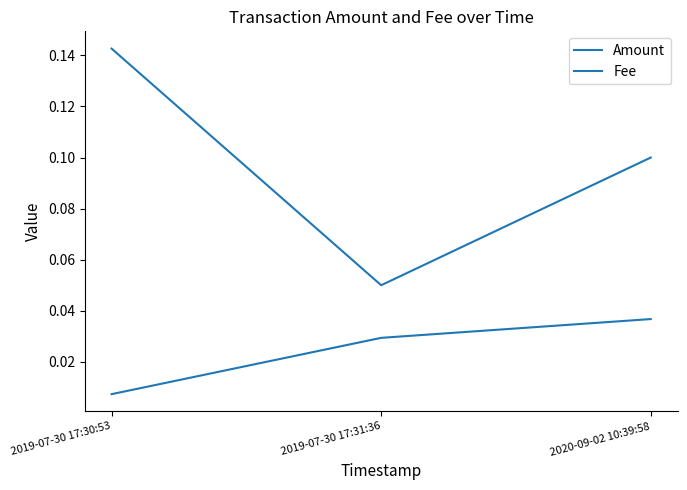

How many lines are shown in the chart?

2